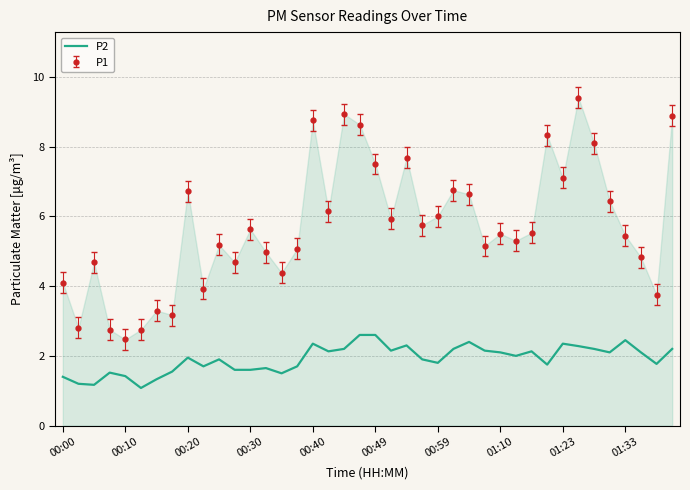

What is the maximum value for P1?

9.4